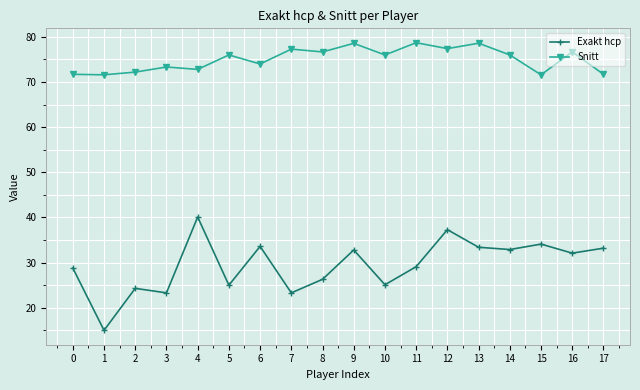

At how many categories does at least one series exceed 50?

18